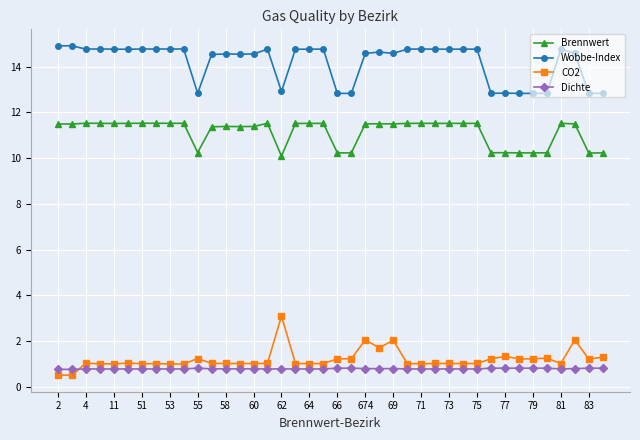

What are all the series names shown in the legend?

Brennwert, Wobbe-Index, CO2, Dichte